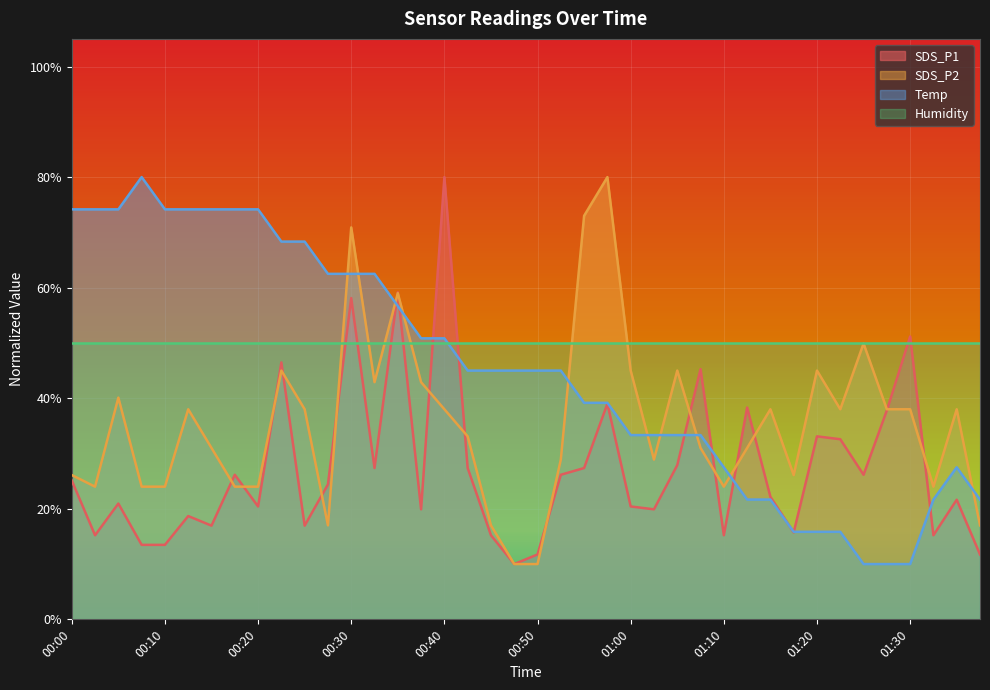

List the labels in order of Temp value, smallest first.

01:25, 01:27, 01:30, 01:18, 01:20, 01:23, 01:13, 01:15, 01:32, 01:37, 01:10, 01:35, 01:00, 01:02, 01:05, 01:07, 00:55, 00:57, 00:42, 00:45, 00:47, 00:50, 00:52, 00:37, 00:40, 00:35, 00:27, 00:30, 00:32, 00:23, 00:25, 00:00, 00:03, 00:05, 00:10, 00:13, 00:15, 00:18, 00:20, 00:08